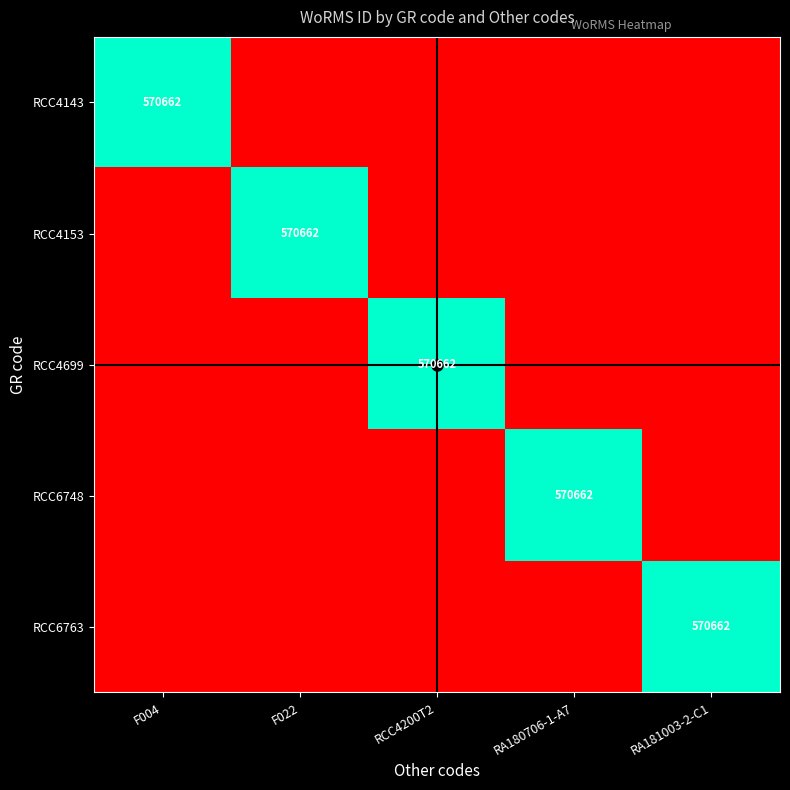

True or false: RCC6748 has a value of 382015 at RA180706-1-A7.

False